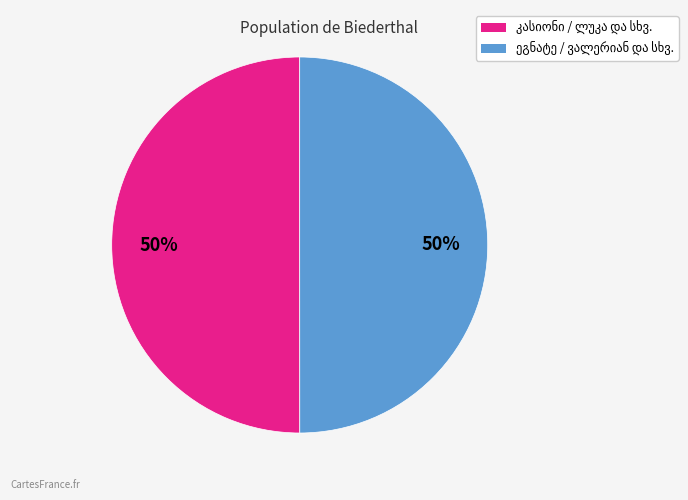

How many slices are in this pie chart?

2